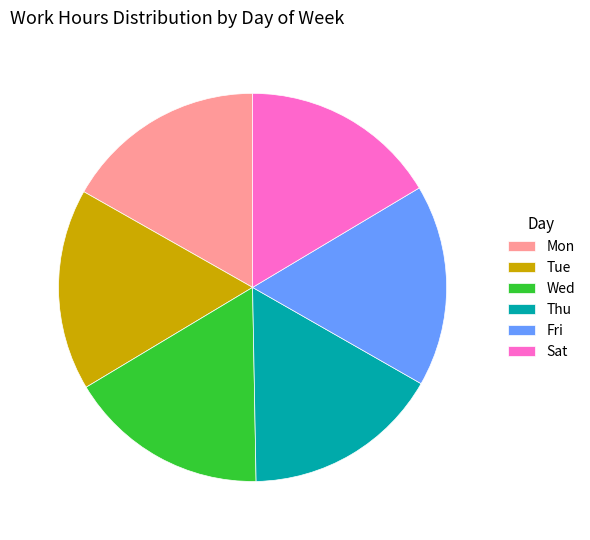

Do Mon and Fri together represent more than half of the pie?

No